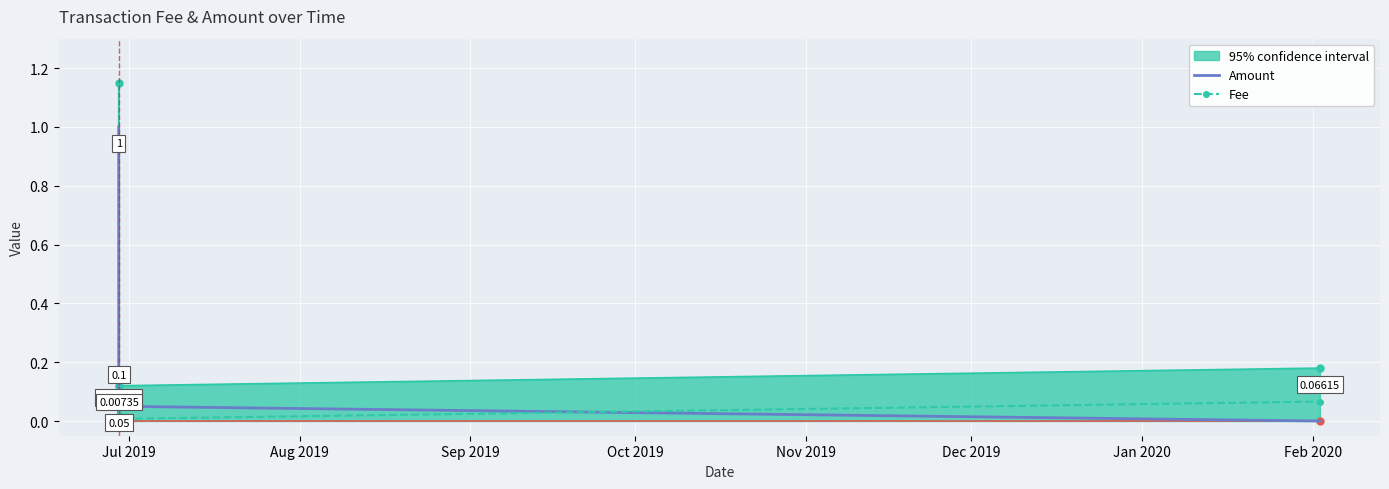

Which series ends up on top after the final intersection of Amount and Fee?

Fee